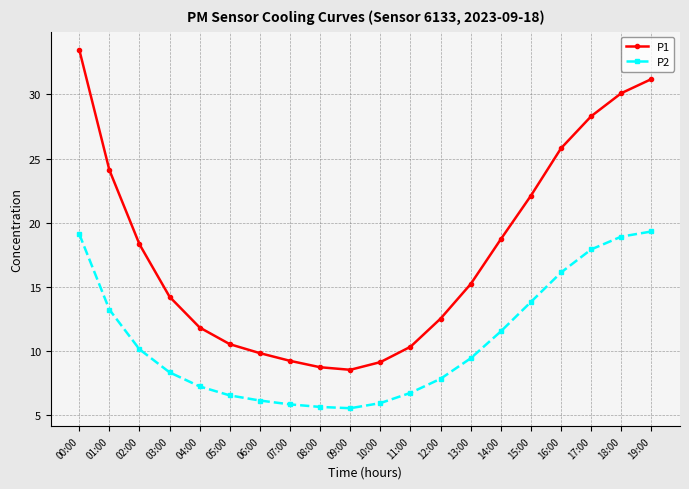

List the series in order of their peak value, lowest first.

P2, P1